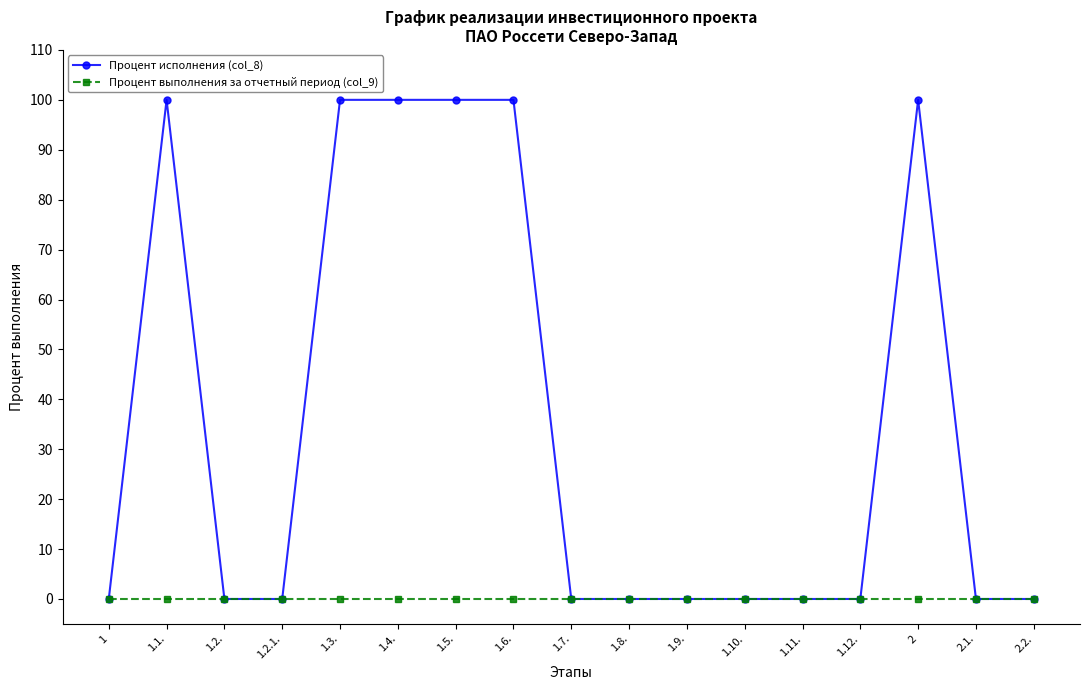

How many lines are shown in the chart?

2